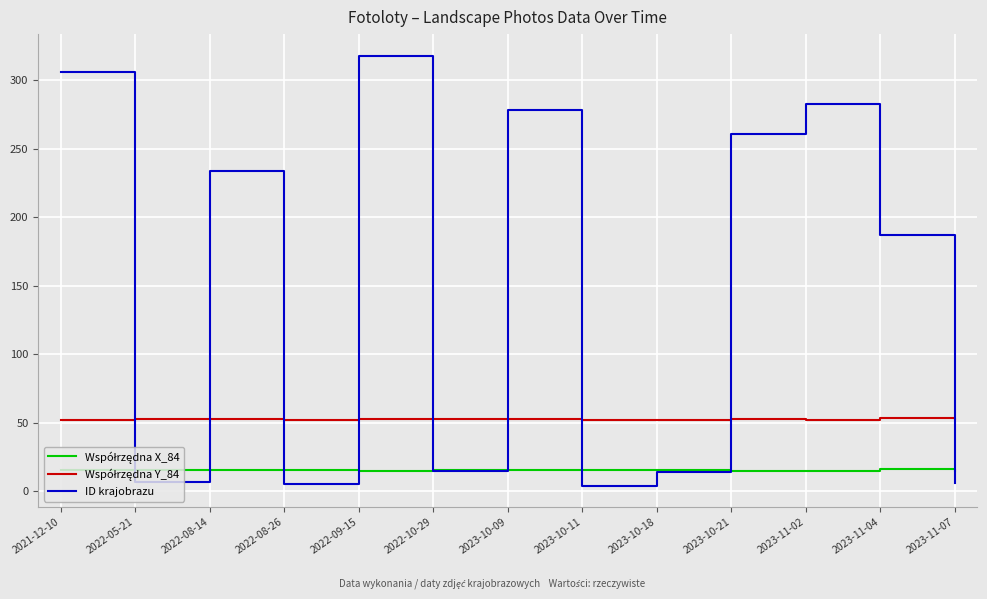

Which series has the largest range (max minus min)?

ID krajobrazu